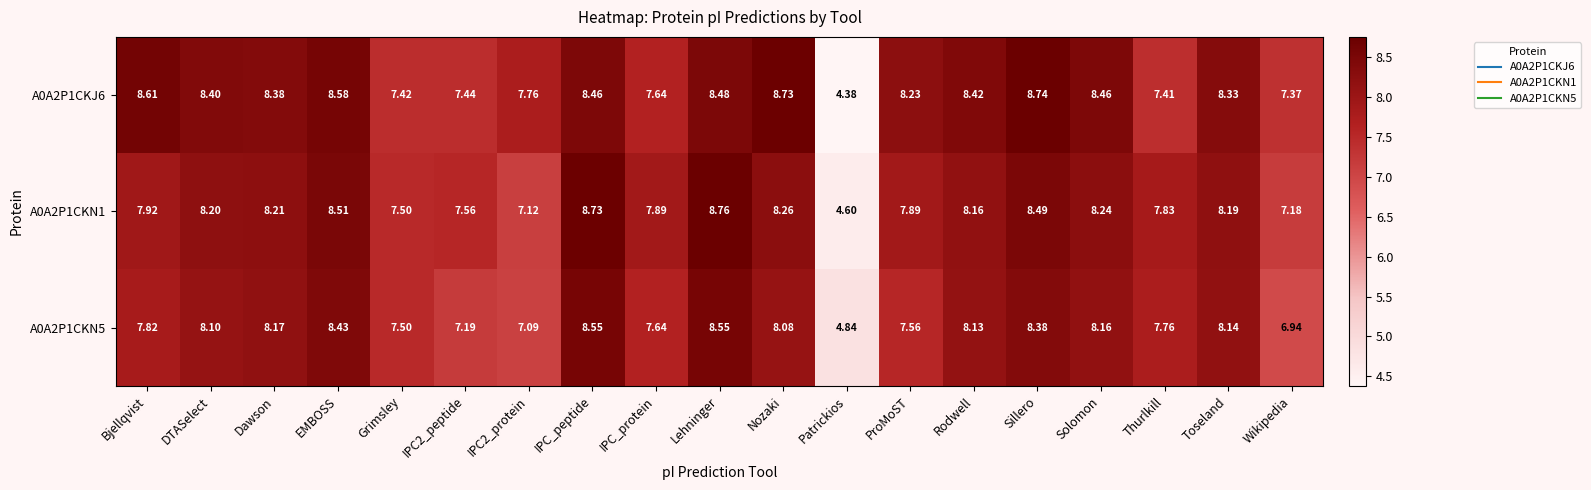

At which category is the sum across all series the highest?

Lehninger